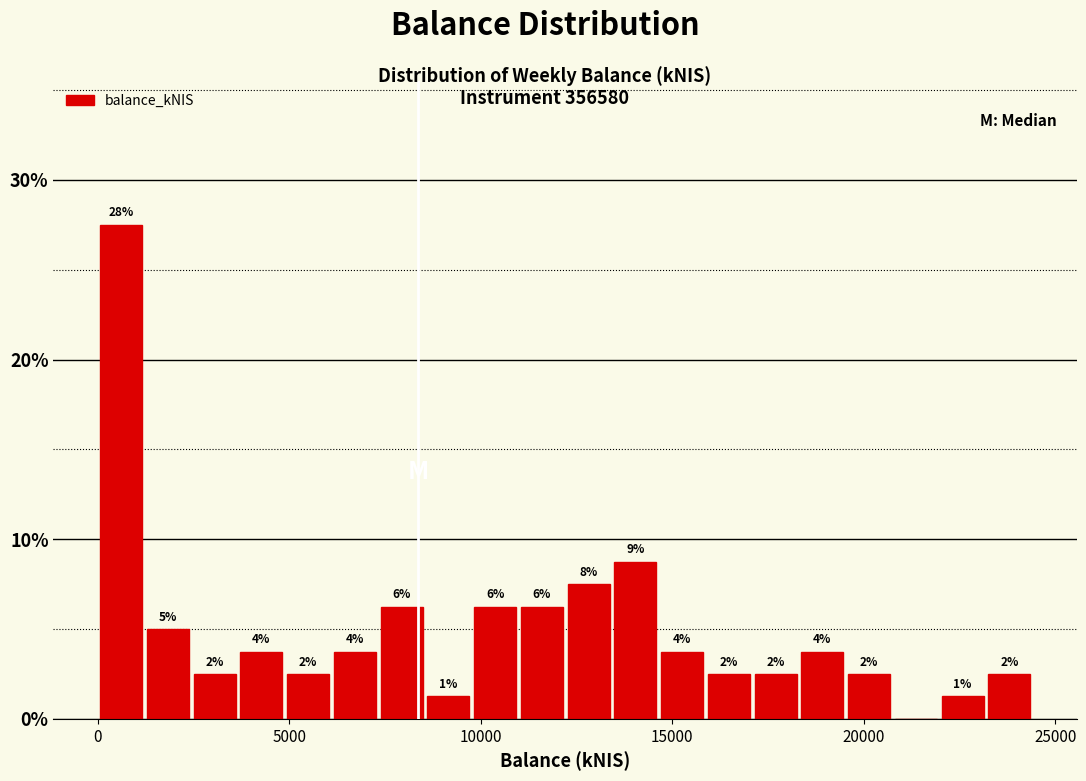

Read against the x-axis, roughly where is the centre of the tallest bar?

500